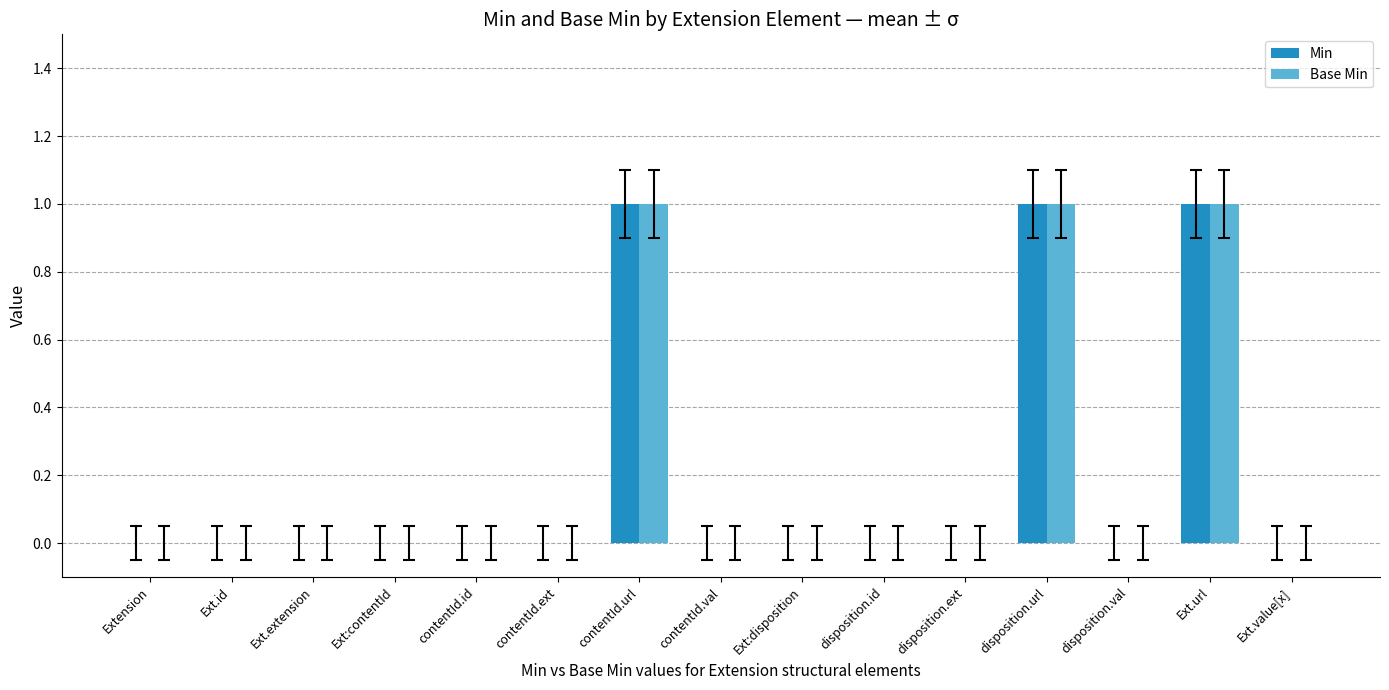

Is it true that Min equals 0 at contentId.val?

True